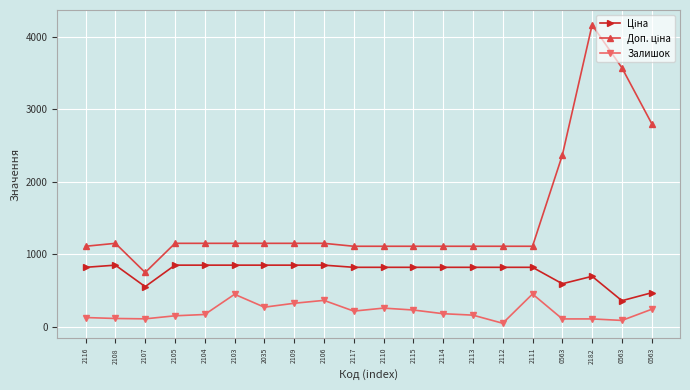

Reading left to right, list all the values displayed in this chart.

Ціна: 818.5	848.4	551.5	848.4	848.4	848.4	848.4	848.4	848.4	818.5	818.5	818.5	818.5	818.5	818.5	818.5	591.6	694.3	357.4	467.3
Доп. ціна: 1109.2	1149.7	747.0	1149.7	1149.7	1149.7	1149.7	1149.7	1149.7	1109.2	1109.2	1109.2	1109.2	1109.2	1109.2	1109.2	2366.5	4165.6	3573.9	2803.6
Залишок: 125.0	112.0	107.0	149.0	167.0	446.0	268.0	322.0	362.0	214.0	255.0	229.0	178.0	158.0	46.0	450.0	106.0	106.0	85.0	239.0